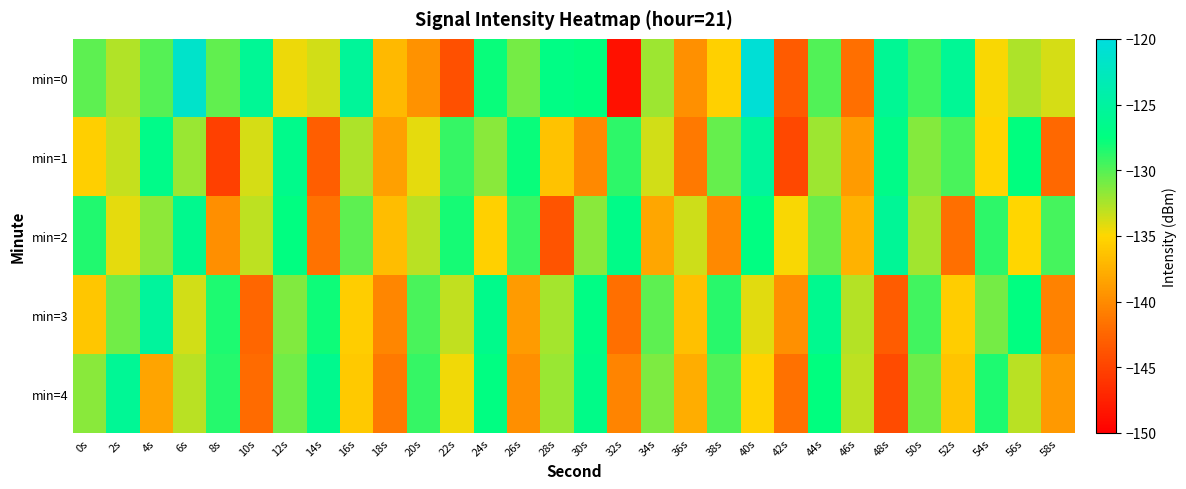

What is the total value across all series at 34s?

-665.3